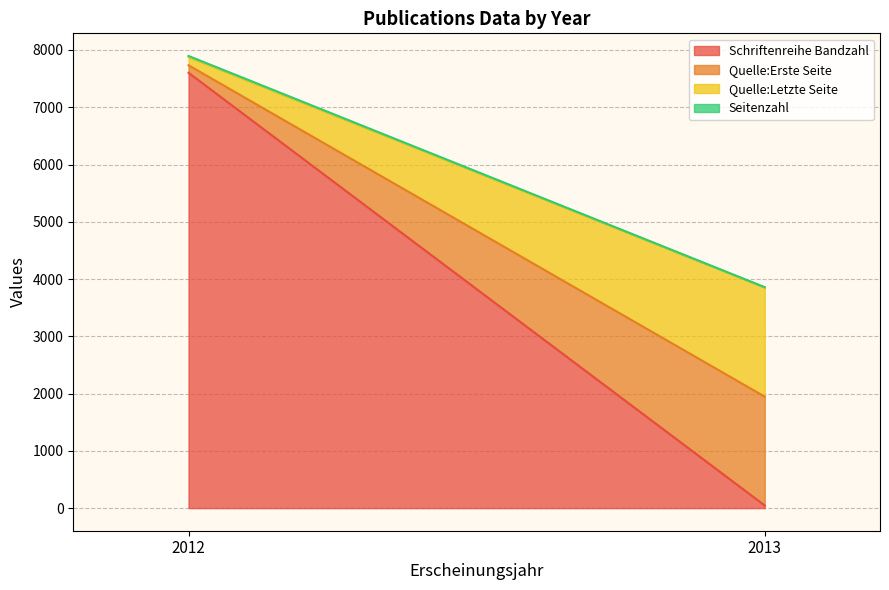

Where does the Schriftenreihe Bandzahl series first go above 46?

2012